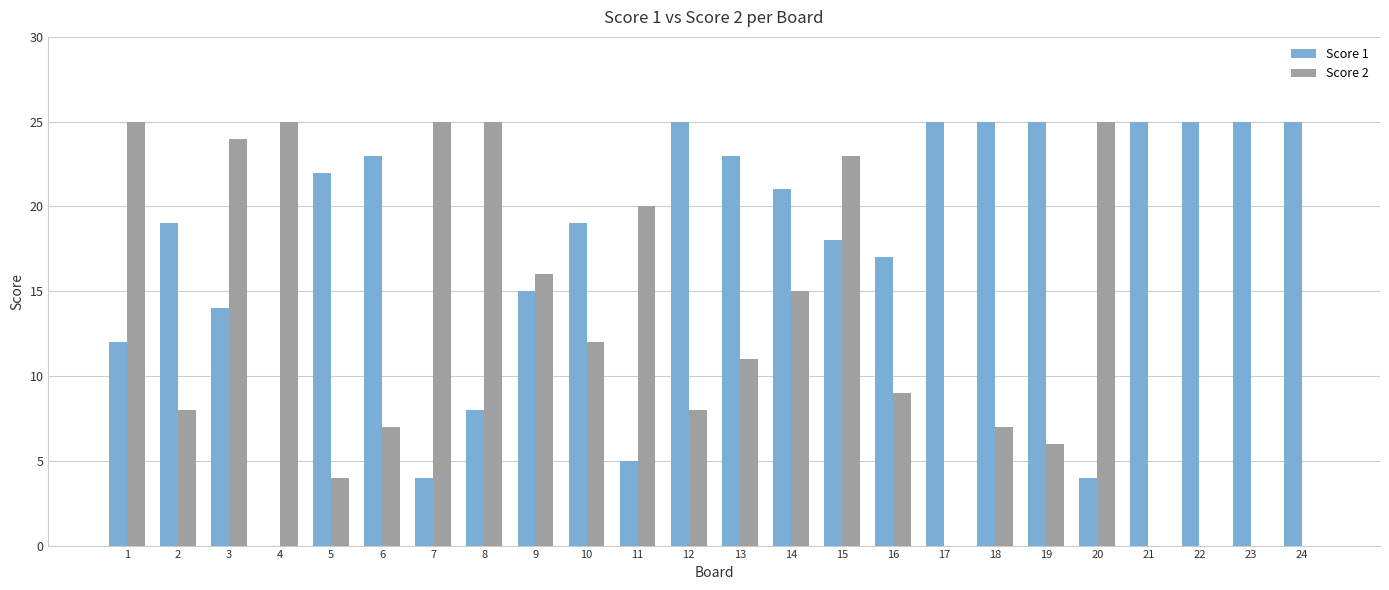

What is the sum of all Score 1 values?

424